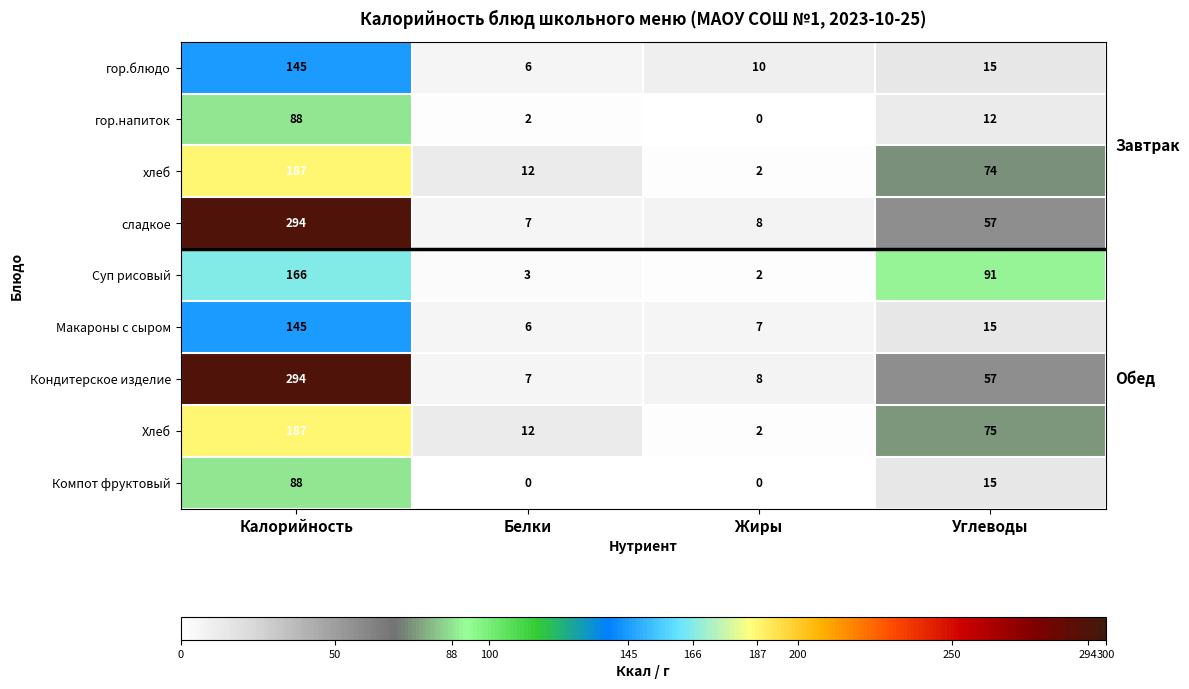

What is the sum of the гор.напиток values at Углеводы and Жиры?

12